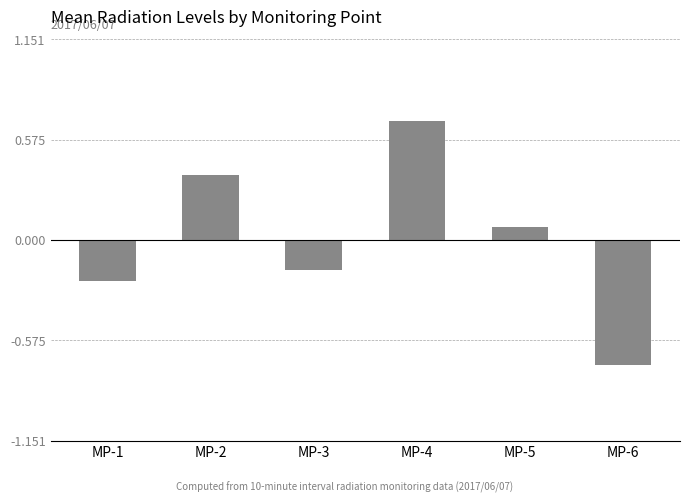

At which label is the value closest to 0?

MP-5